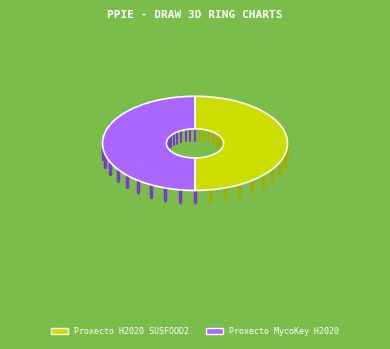

Which has a higher value, Proxecto MycoKey H2020 or Proxecto H2020 SUSFOOD2?

Proxecto H2020 SUSFOOD2